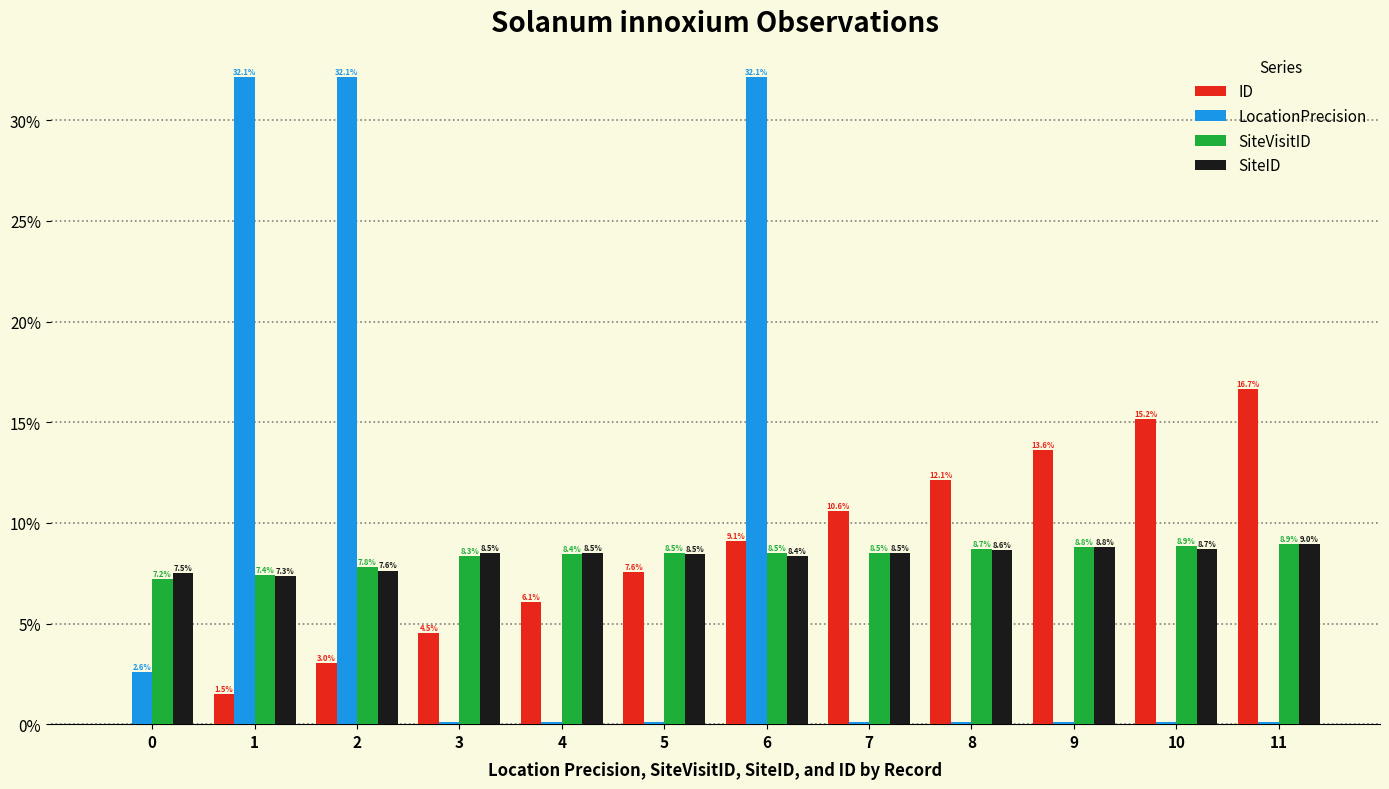

Are the bars grouped side by side (vs. stacked)?

Yes